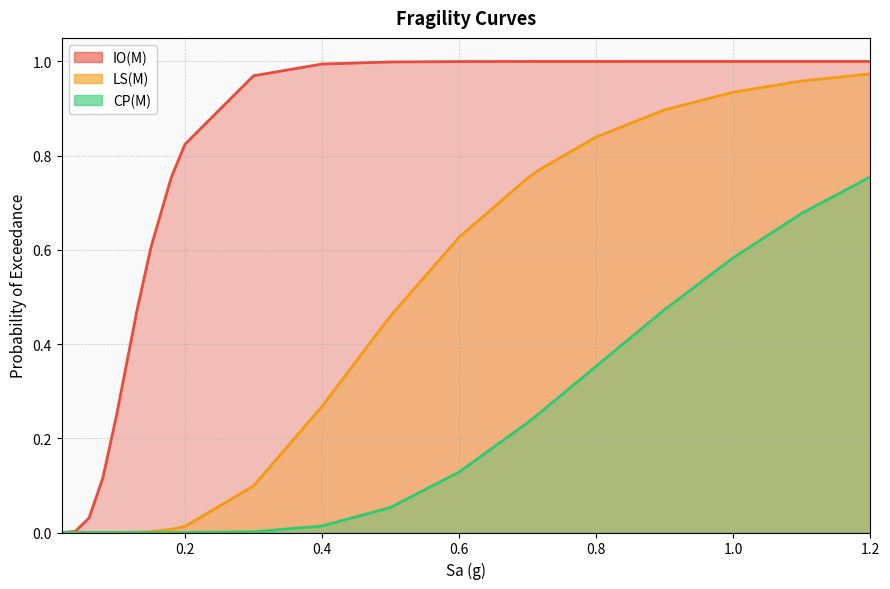

Is the value of IO(M) at 0.1 greater than the value of LS(M) at 0.18?

Yes